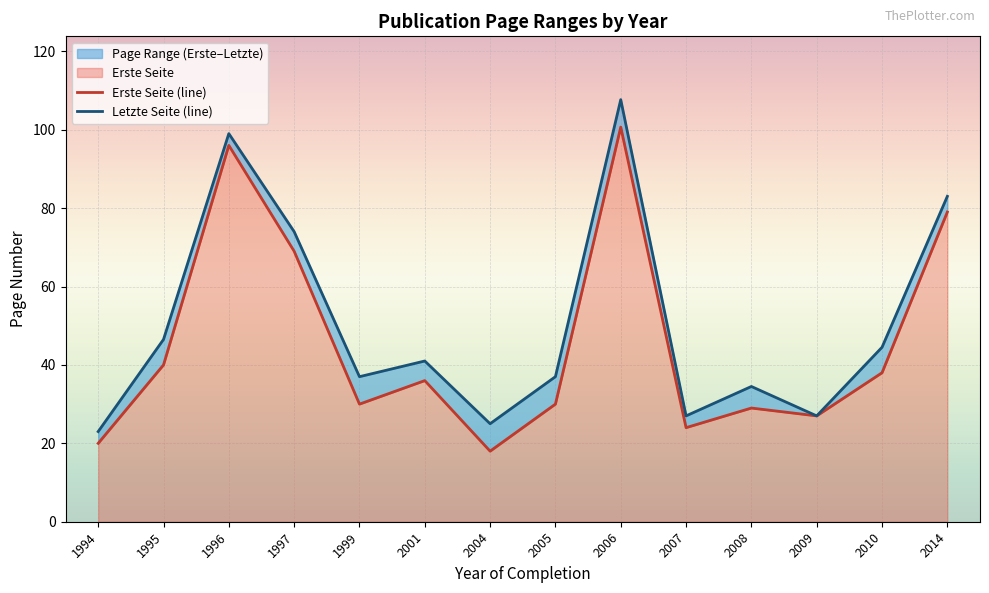

What is the minimum value for Letzte Seite (line)?

23.0